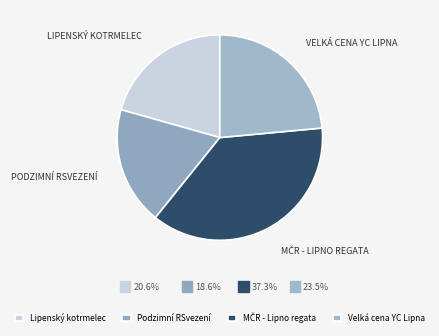

How many slices are in this pie chart?

4